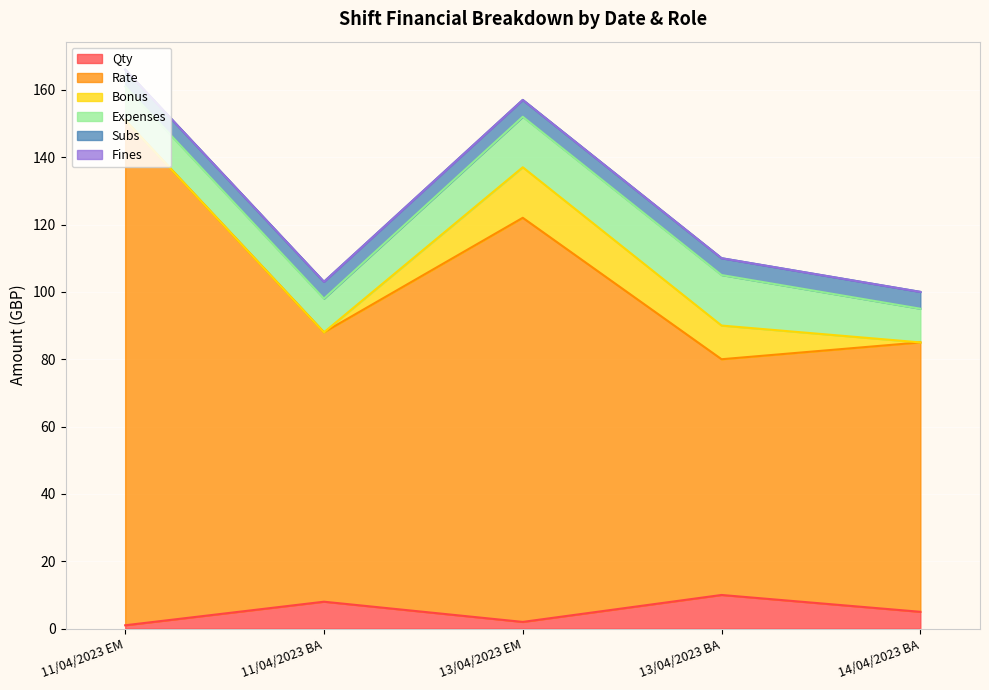

Read the Expenses value at 14/04/2023 BA.

10